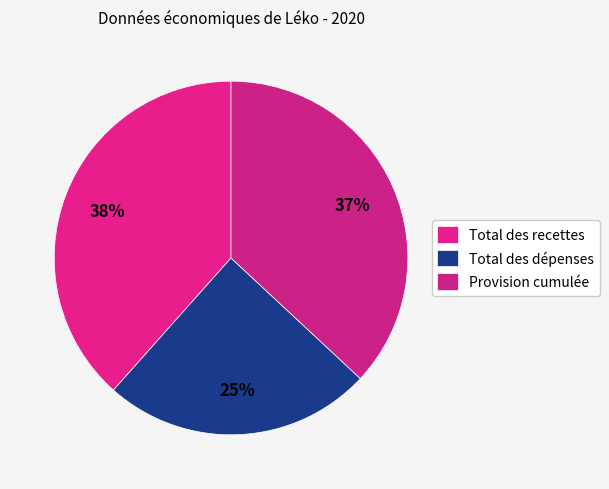

Is Total des dépenses the majority of the pie?

No